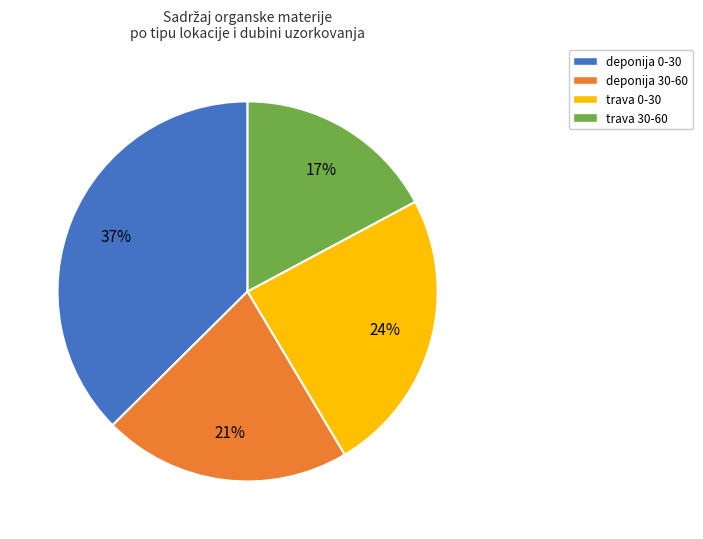

How many slices are in this pie chart?

4